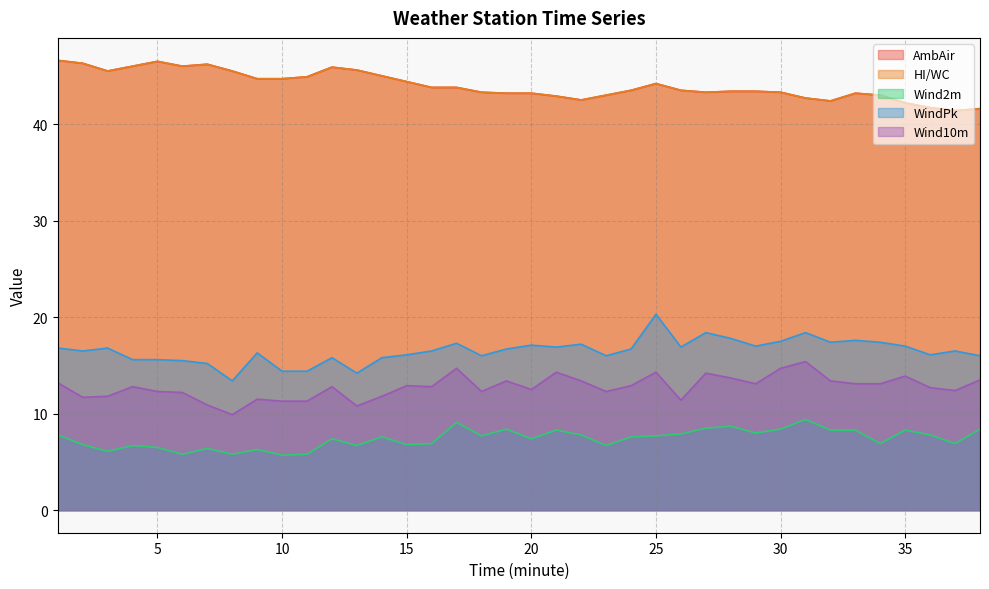

The value of Wind10m at 22 is 23.7. True or false?

False